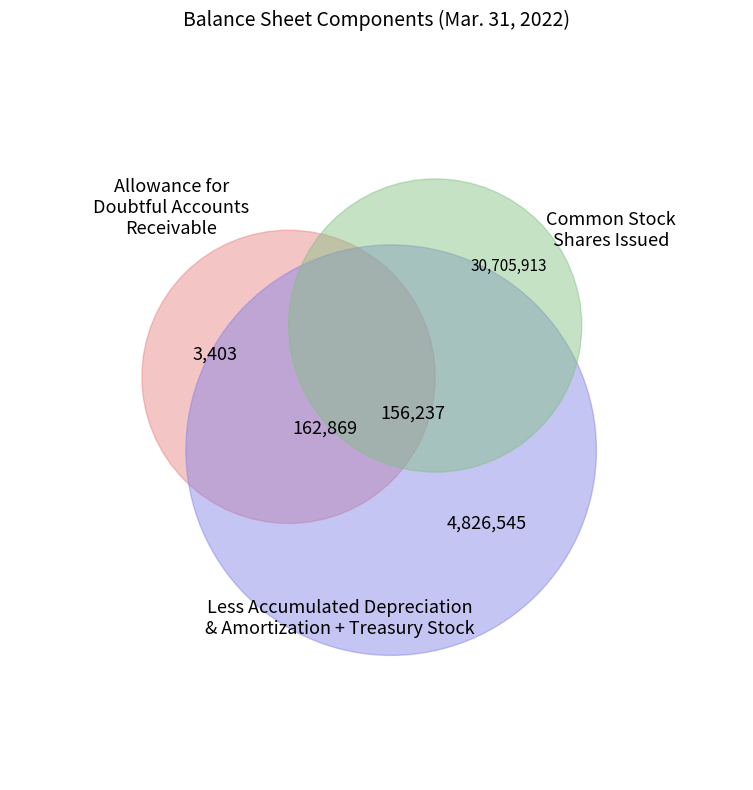

To the nearest percent, what is the average slice percentage?

20%